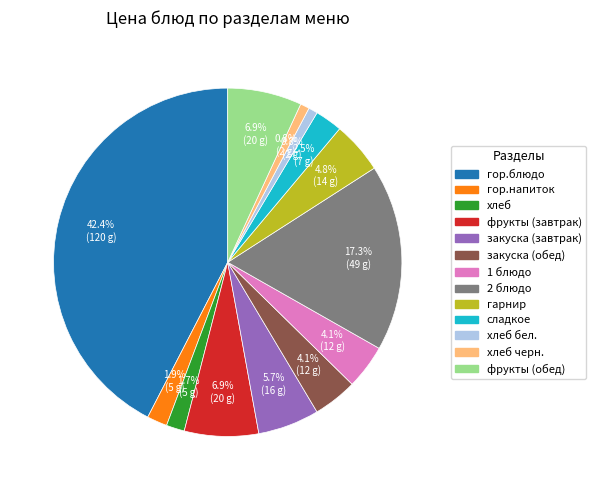

Is there any slice that represents more than half of the pie?

No